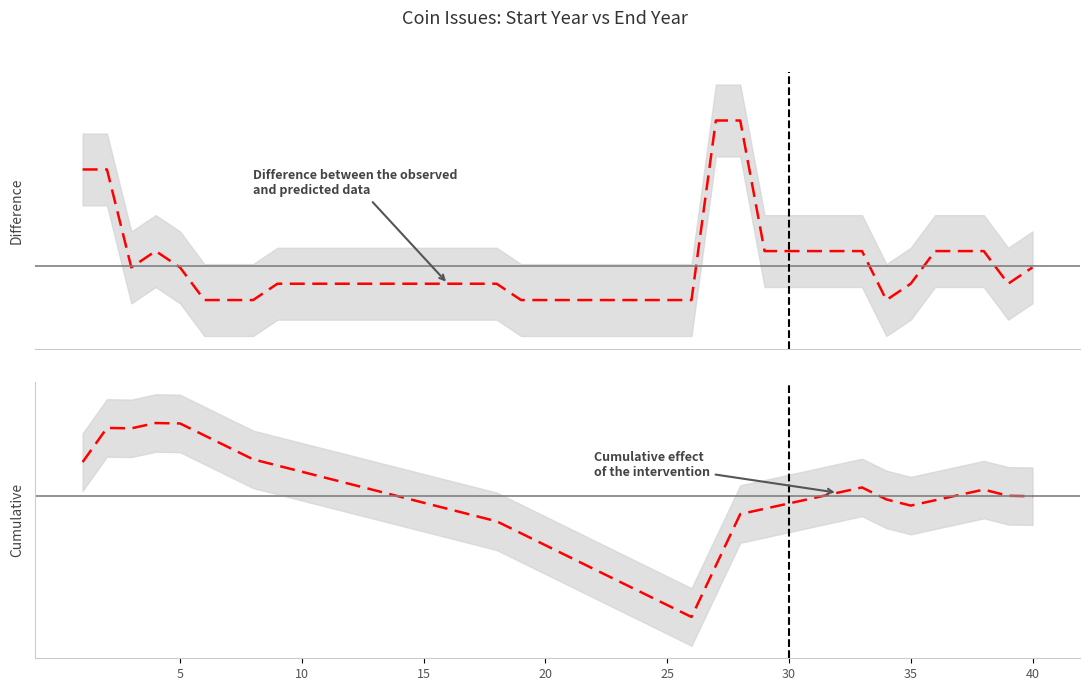

At which label is Difference between the observed
and predicted data closest to 5?

20